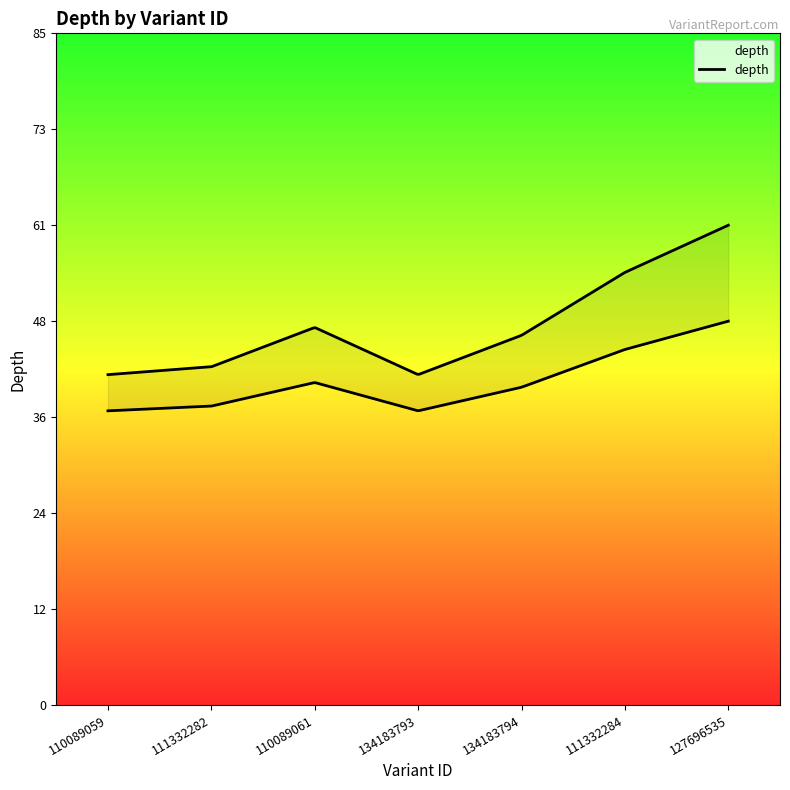

What is the smallest value displayed?

42